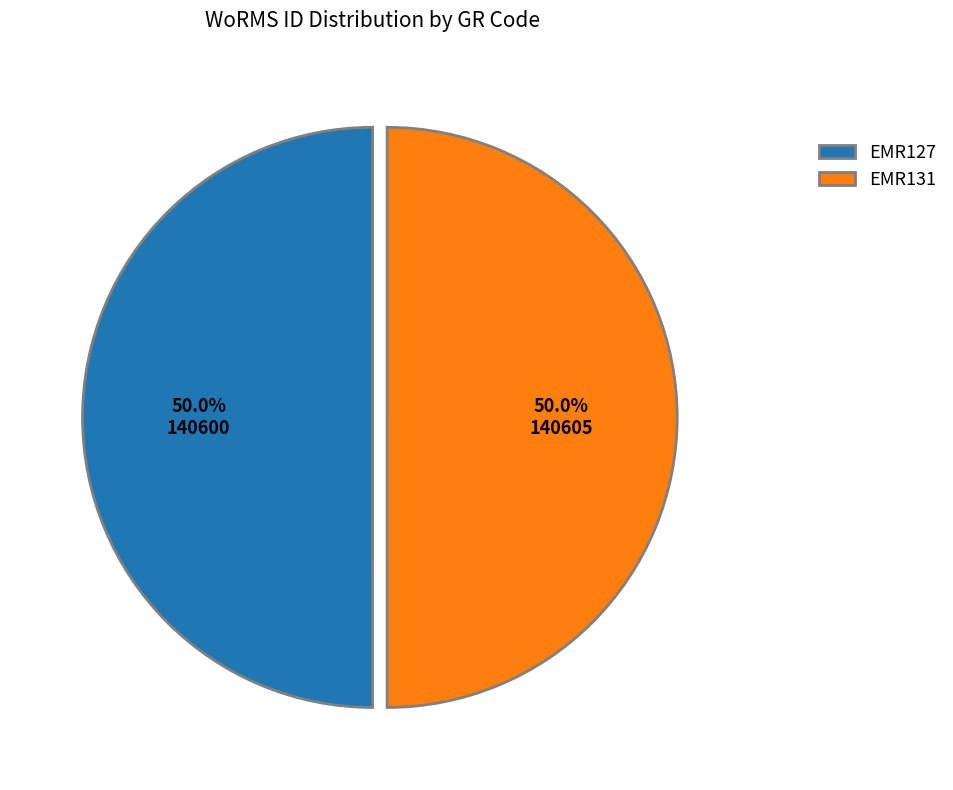

To the nearest percent, what is the combined percentage of EMR127 and EMR131?

100%